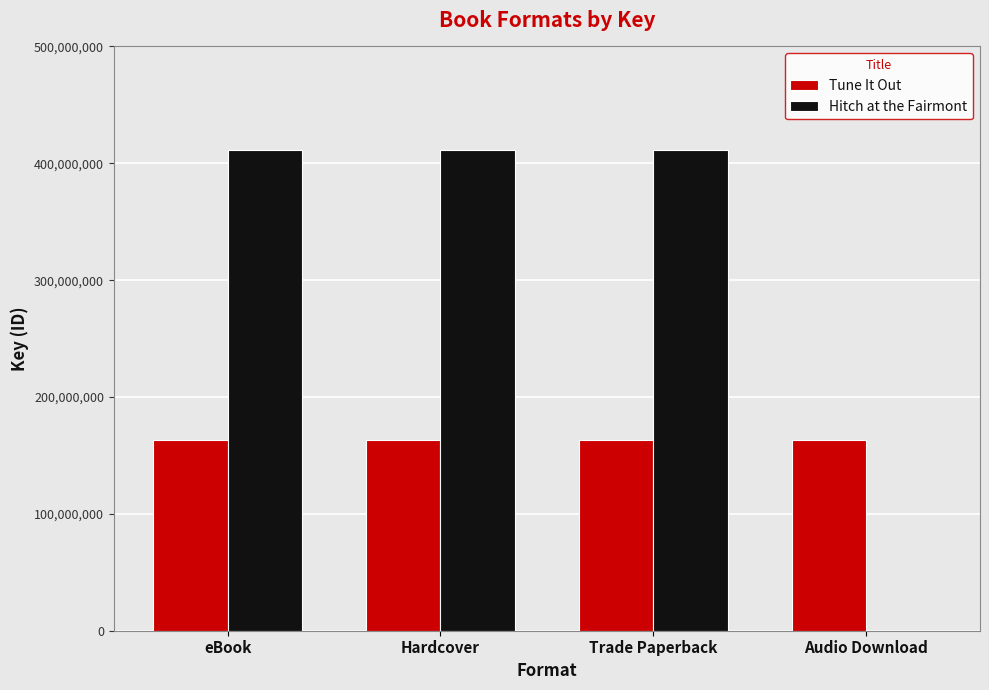

What are all the series names shown in the legend?

Tune It Out, Hitch at the Fairmont